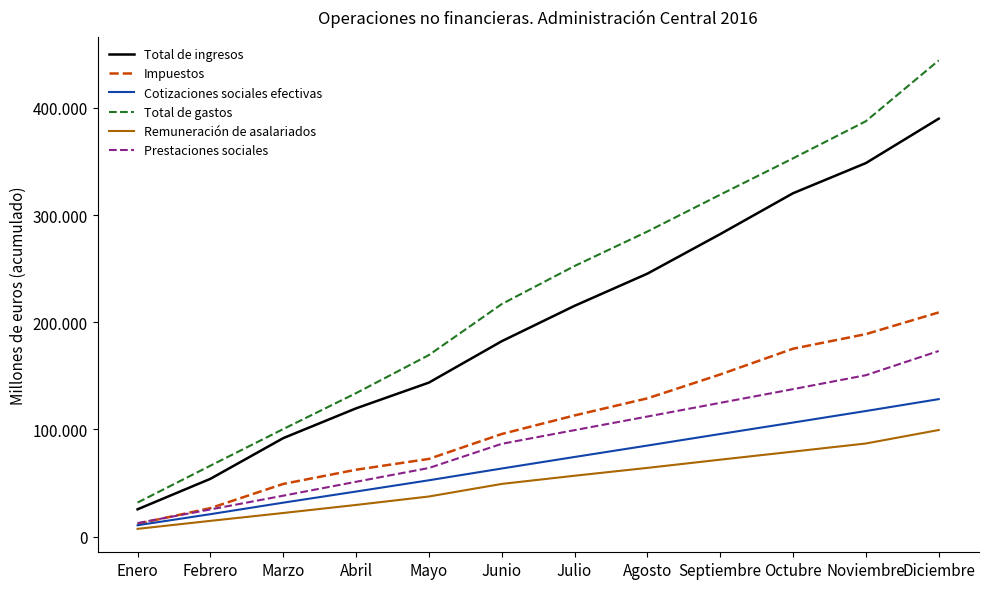

What is the highest value of the Cotizaciones sociales efectivas series?

128238